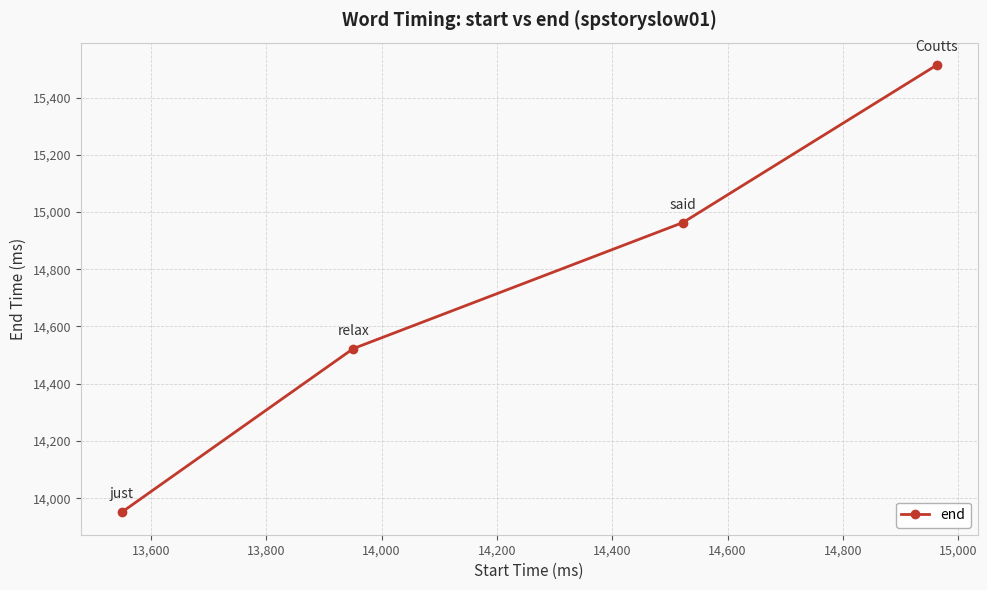

What is the sum of all values?

58950.2